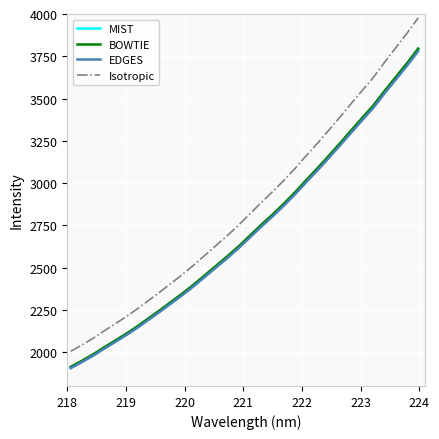

Is this an area chart (filled region under the line)?

No